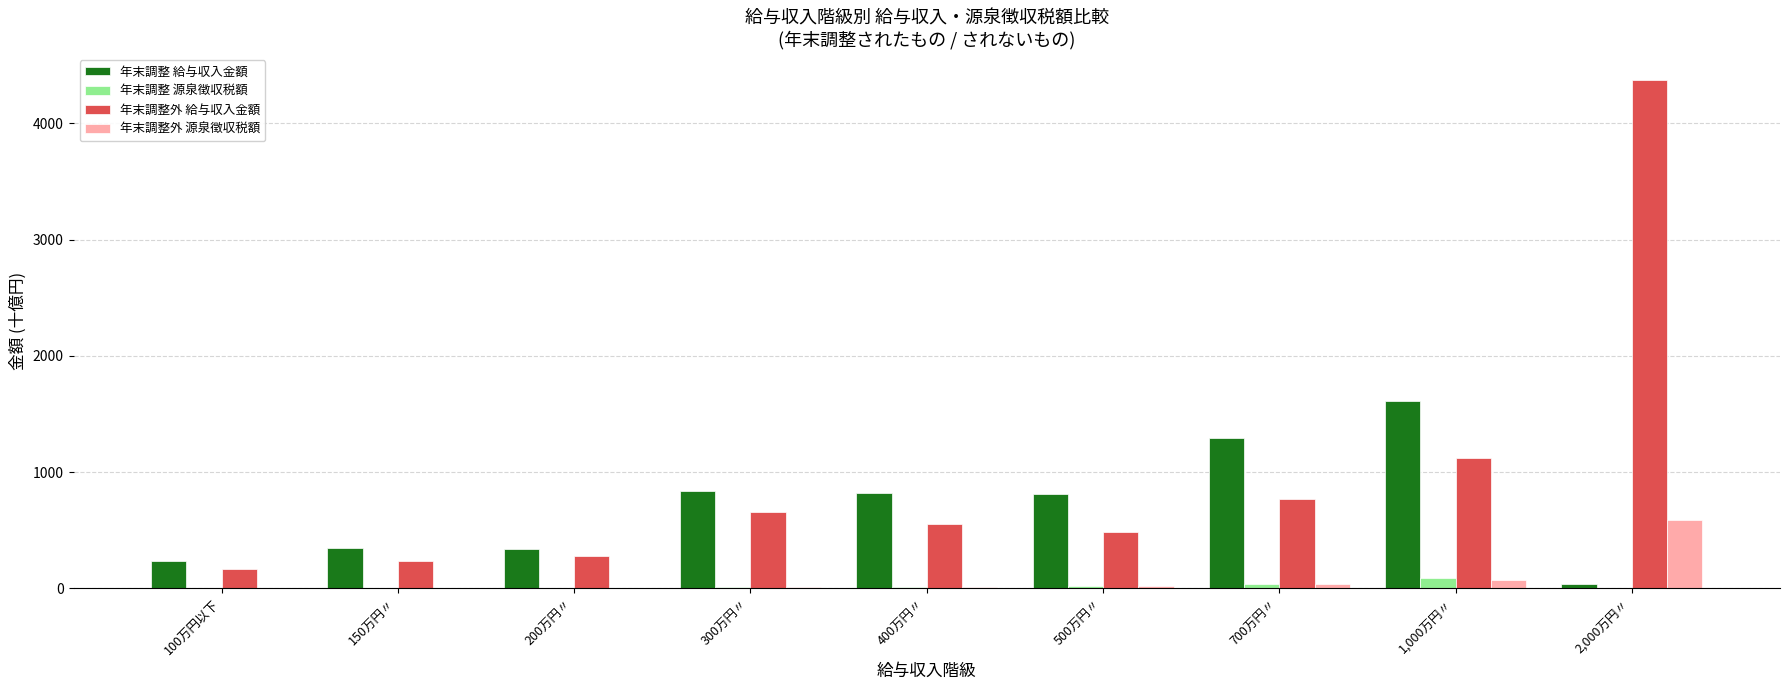

What is the difference between the 年末調整 給与収入金額 values at 700万円〃 and 500万円〃?

479.3